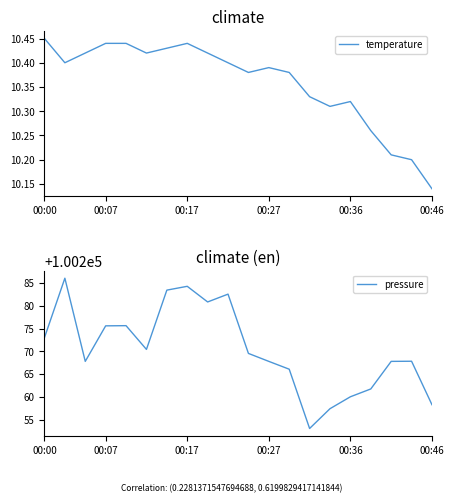

Which series has the largest total across all categories?

pressure